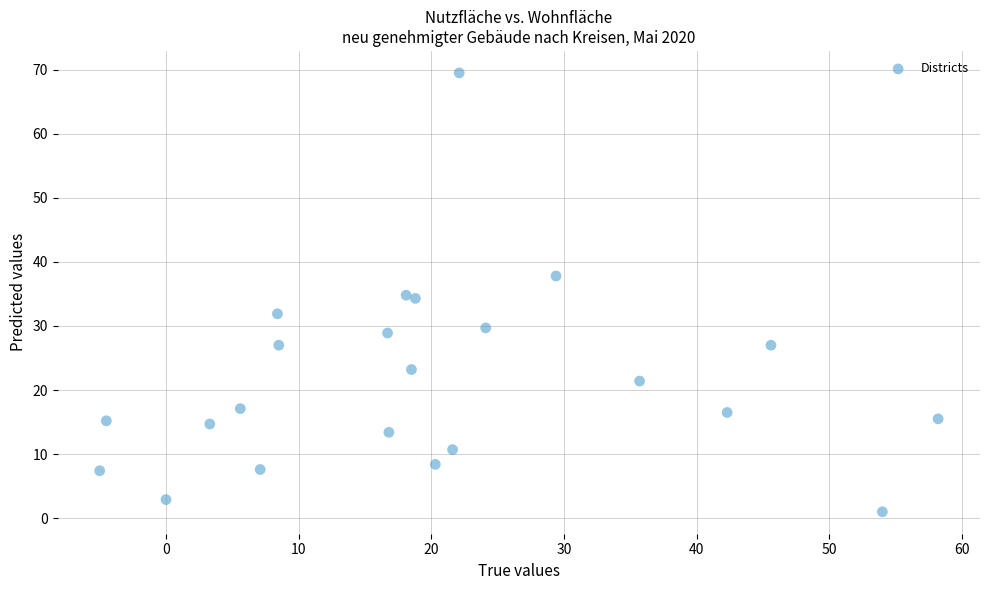

What is the range of Y values (max minus min)?

68.5